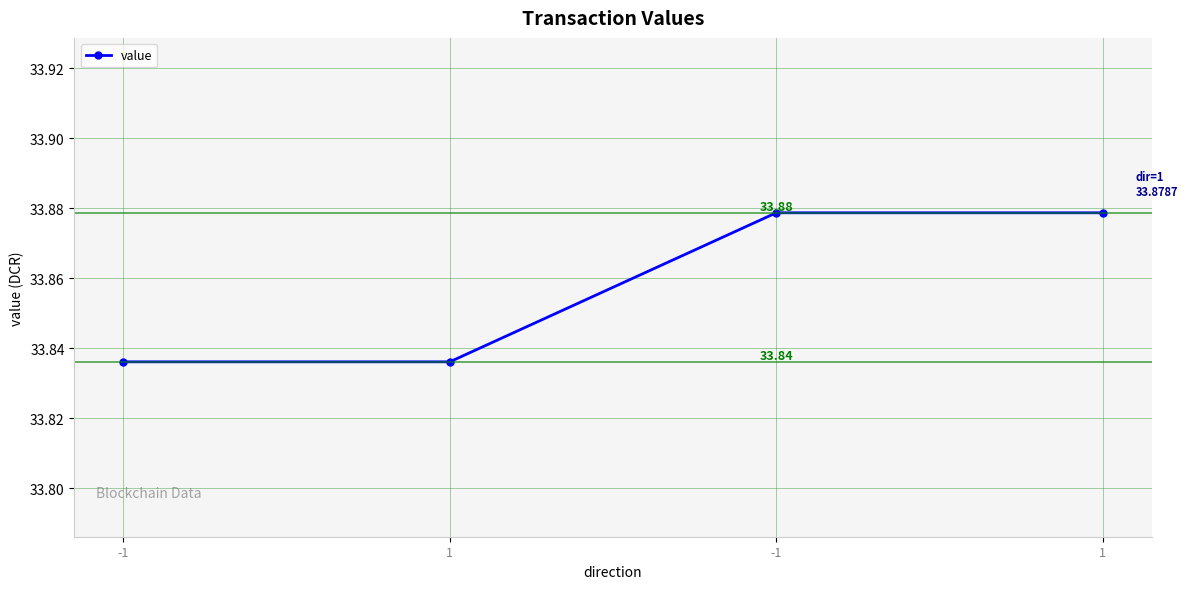

True or false: there are more than 1 points higher than both neighbors.

False